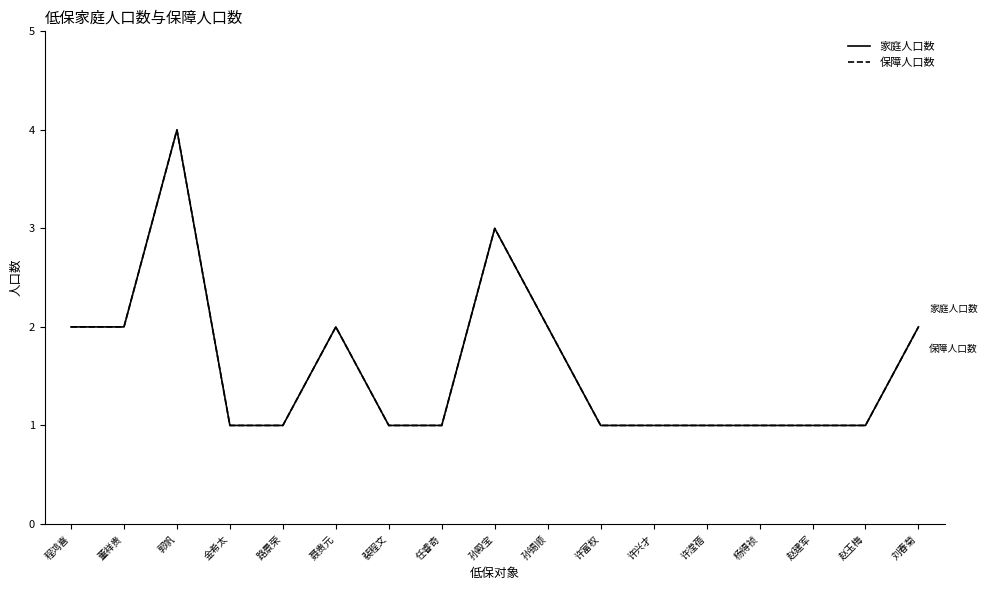

At how many categories does at least one series exceed 3?

1